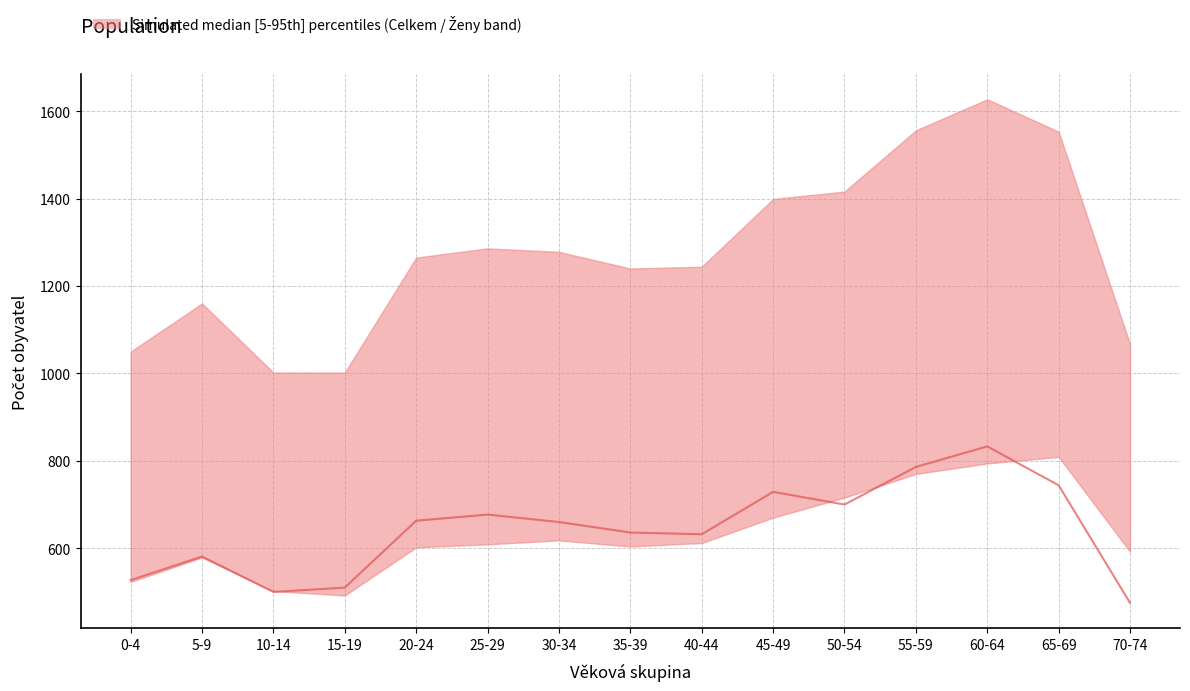

What position from the left is 30-34?

7